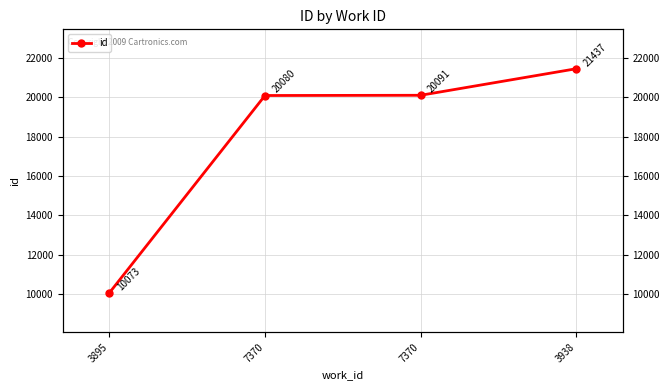

Rank the categories by value from lowest to highest.

3895, 7370, 7370, 3938